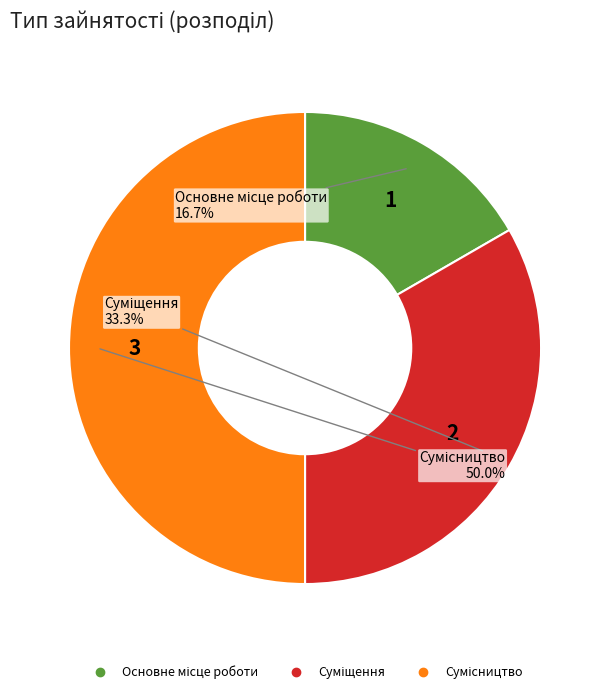

To the nearest percent, what percentage of the pie is Основне місце роботи?

17%